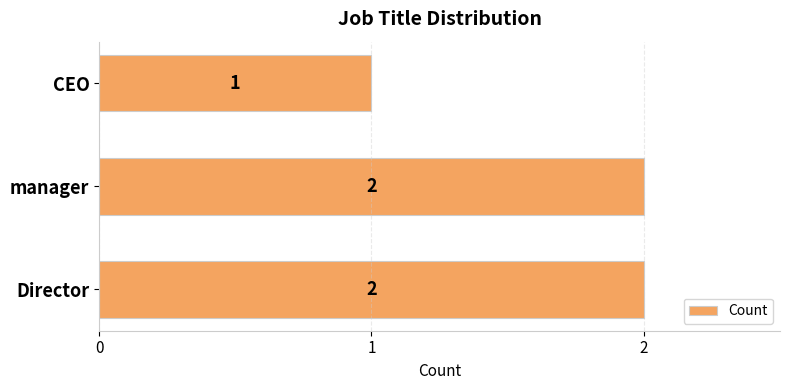

Count the values in the range 1 to 2.

3